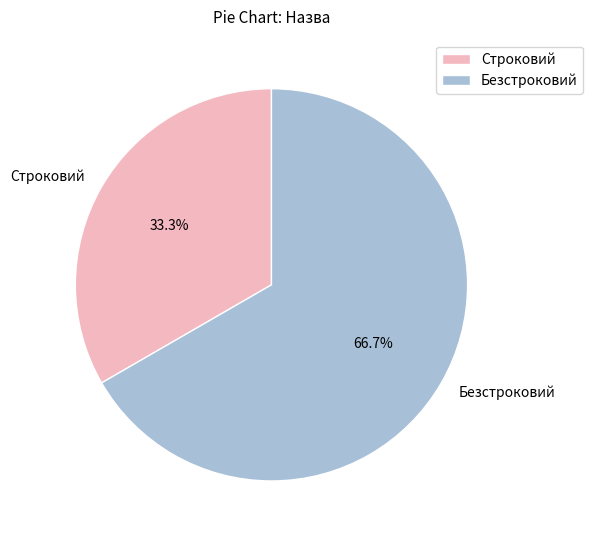

What is the smallest slice in the pie chart?

Строковий